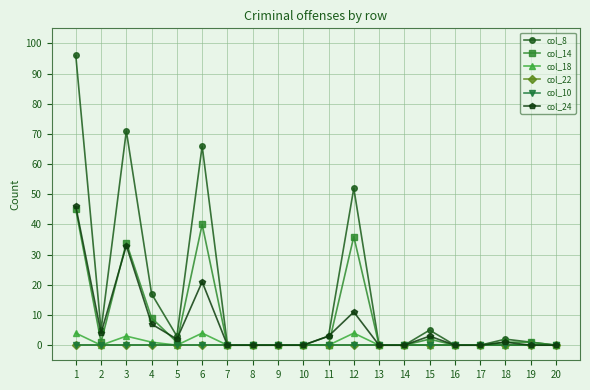

Which series has the largest total across all categories?

col_8